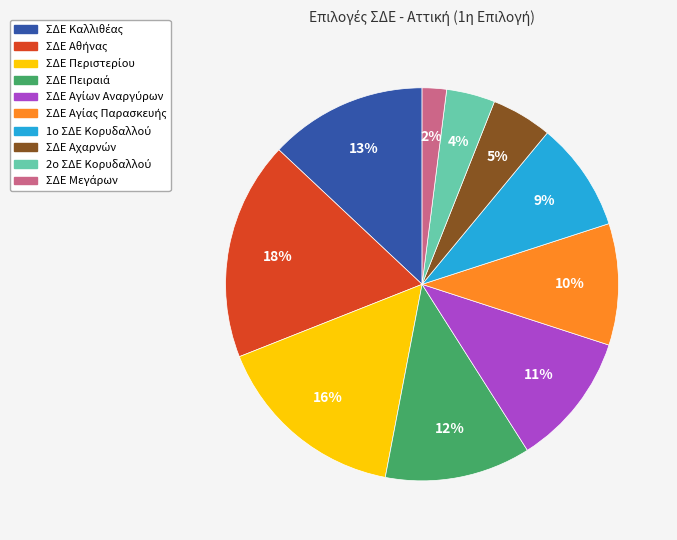

To the nearest percent, what is the difference between the largest and smallest slice percentages?

16%